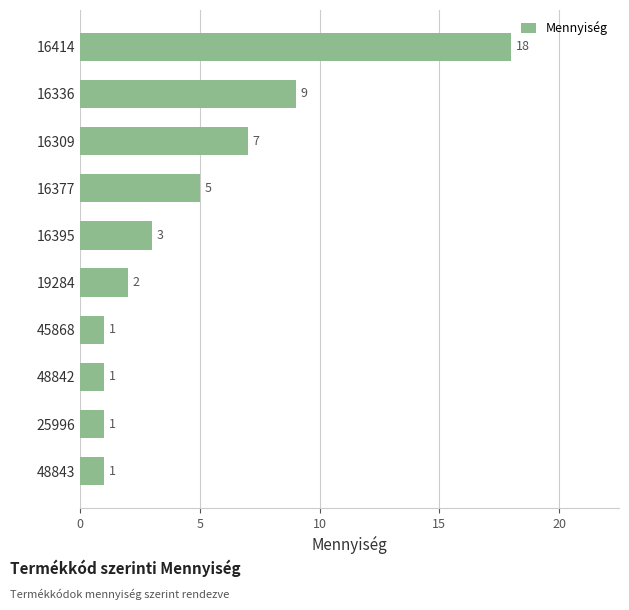

What is the difference between the second highest and second lowest values?

8